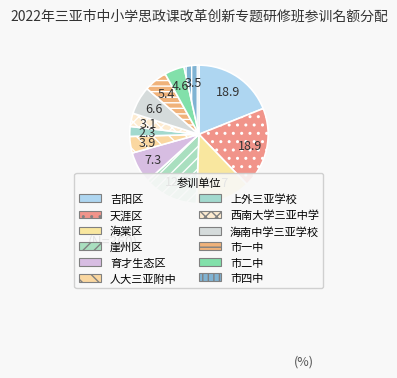

What is the smallest slice in the pie chart?

上外三亚学校